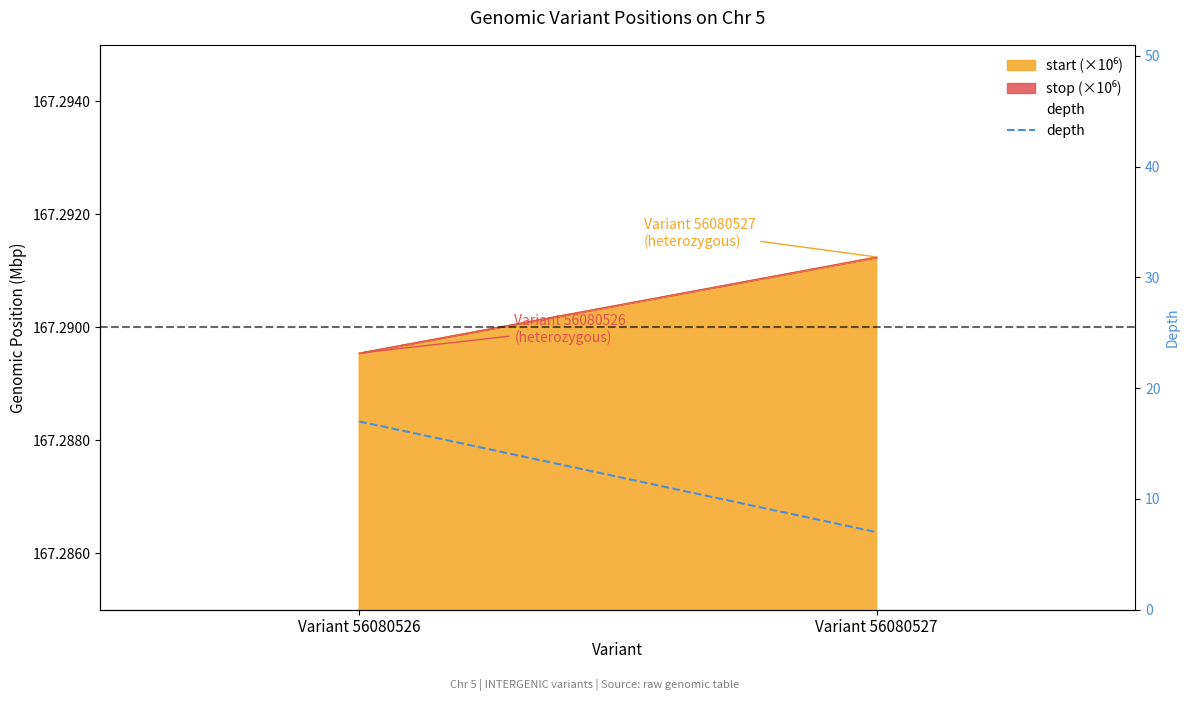

What is the difference between the maximum and minimum values?

10